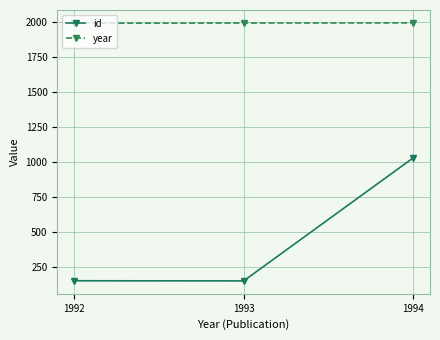

What are all the series names shown in the legend?

id, year